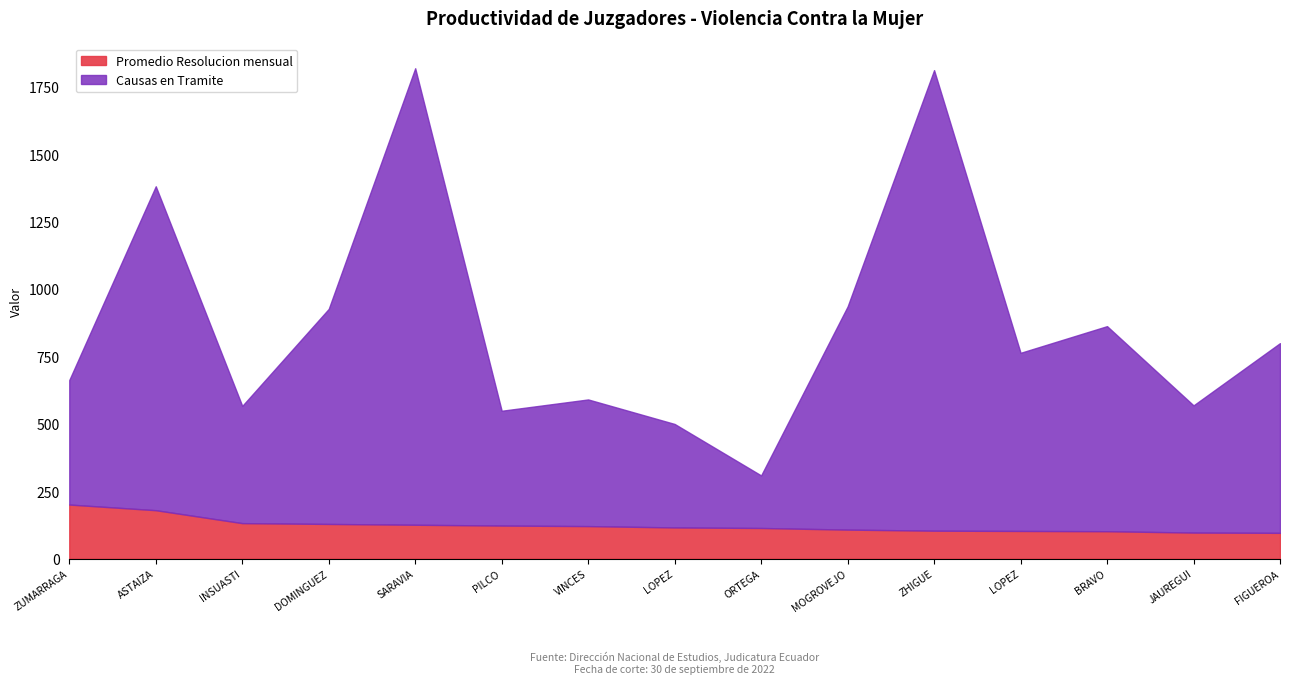

The Promedio Resolucion mensual series shows 158 at FIGUEROA. True or false?

False